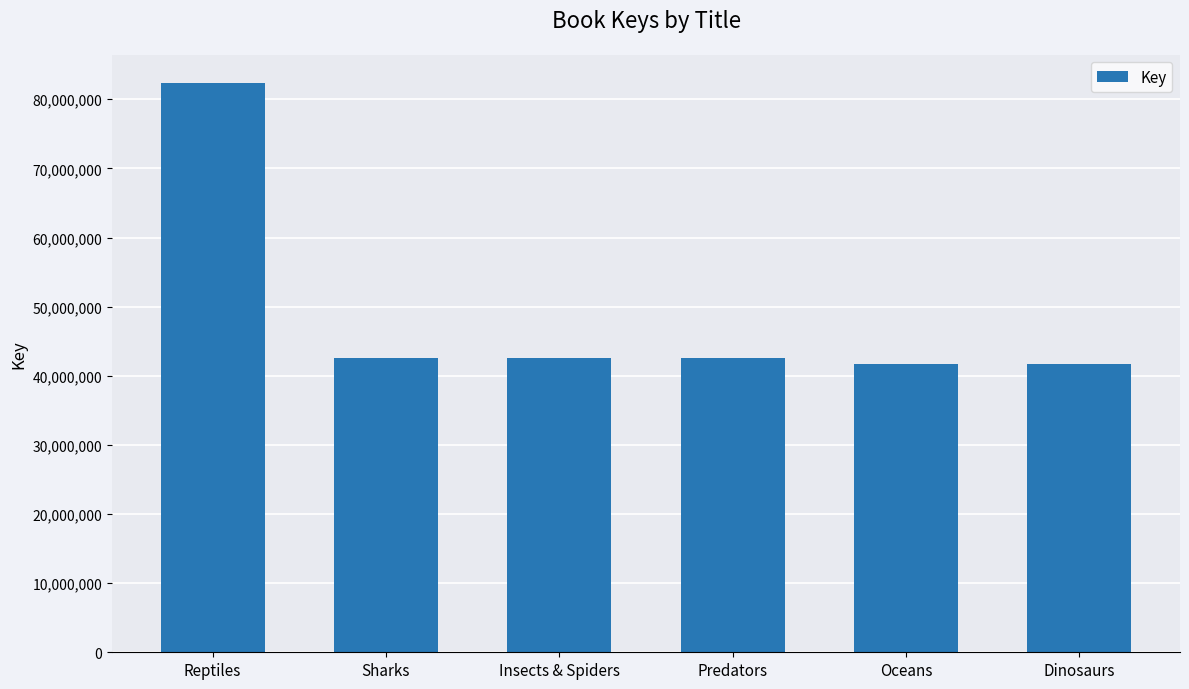

What is the label of the 3rd bar from the right?

Predators